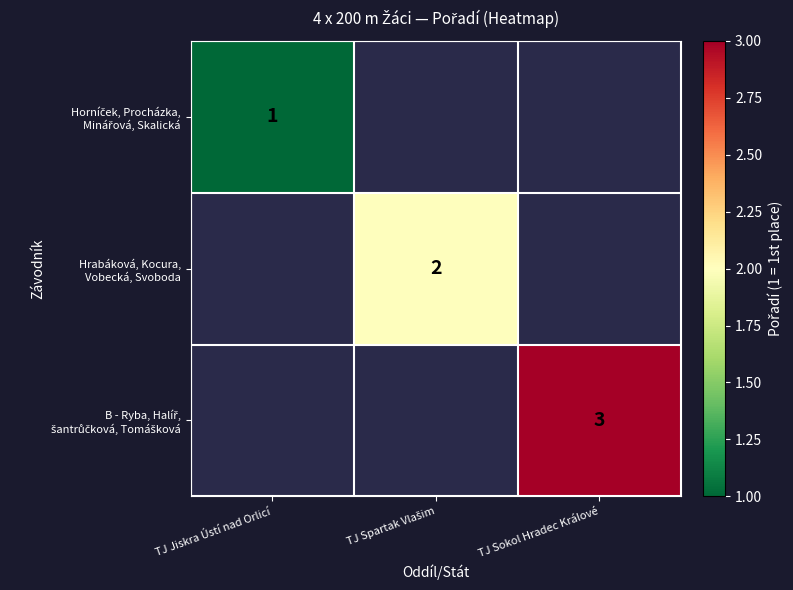

What is the minimum value shown in the chart?

1.0